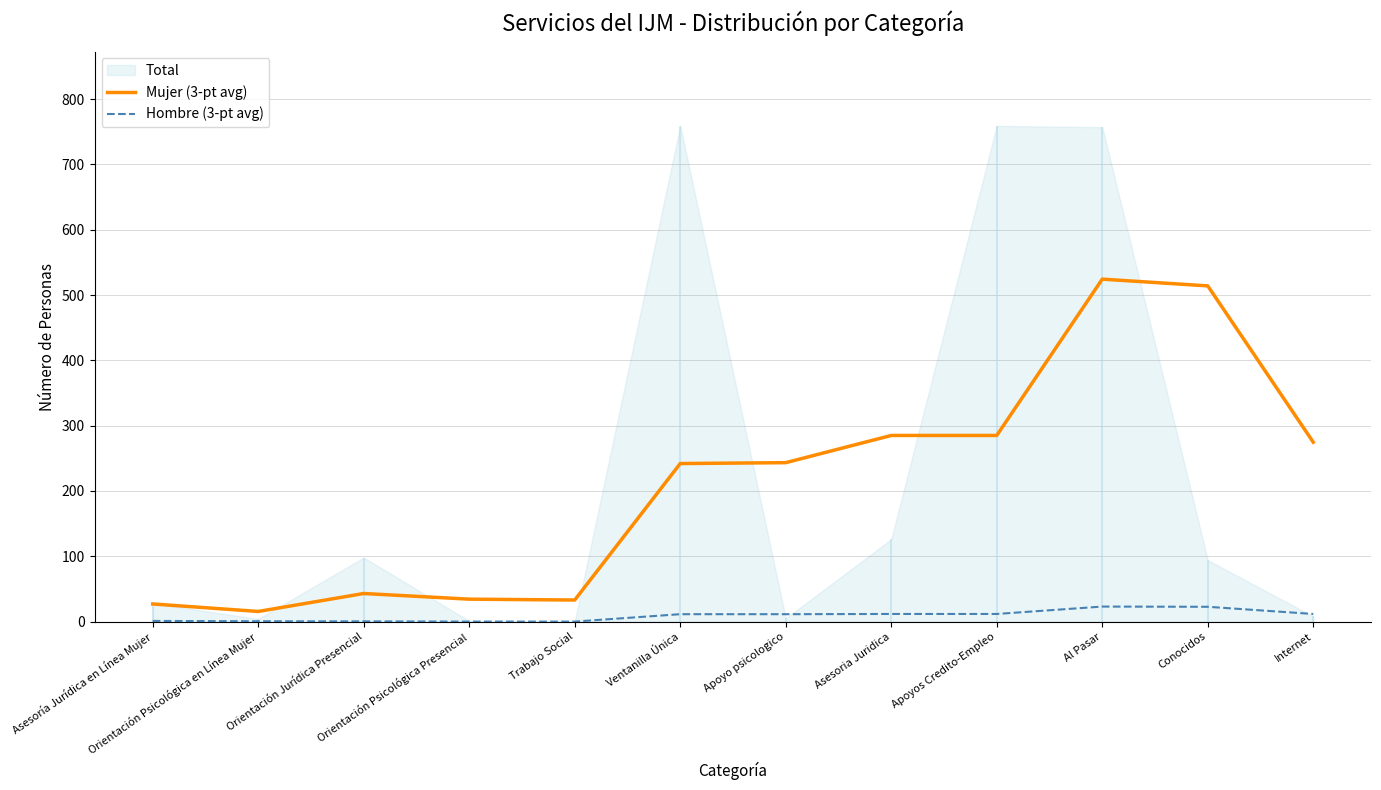

Where does the Mujer (3-pt avg) series first go above 243?

Apoyo psicologico